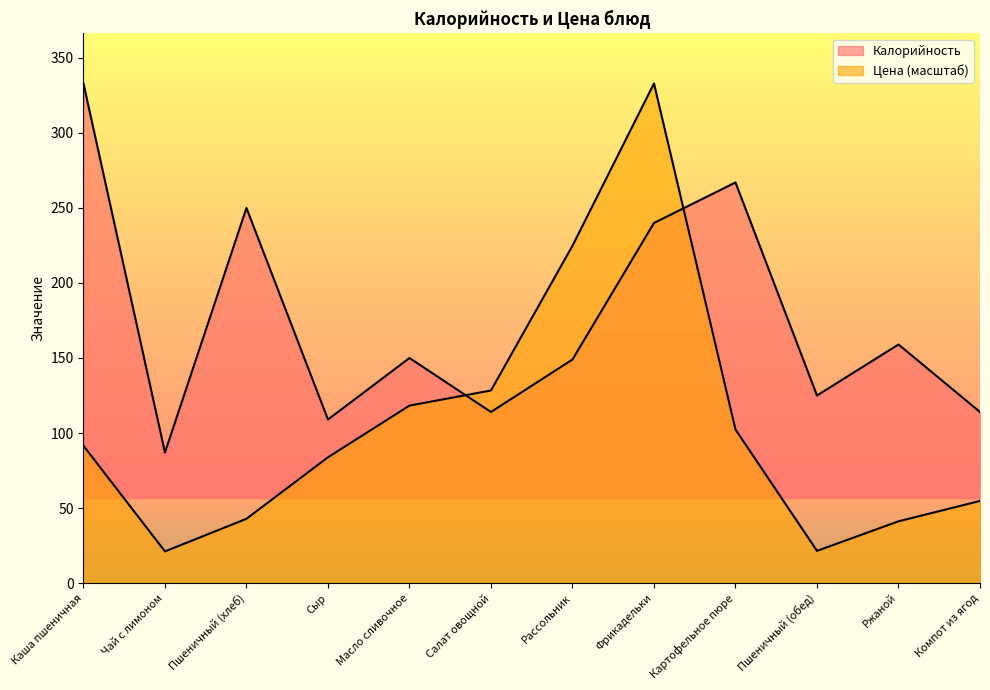

Where do Калорийность and Цена first cross each other?

Масло сливочное and Салат овощной